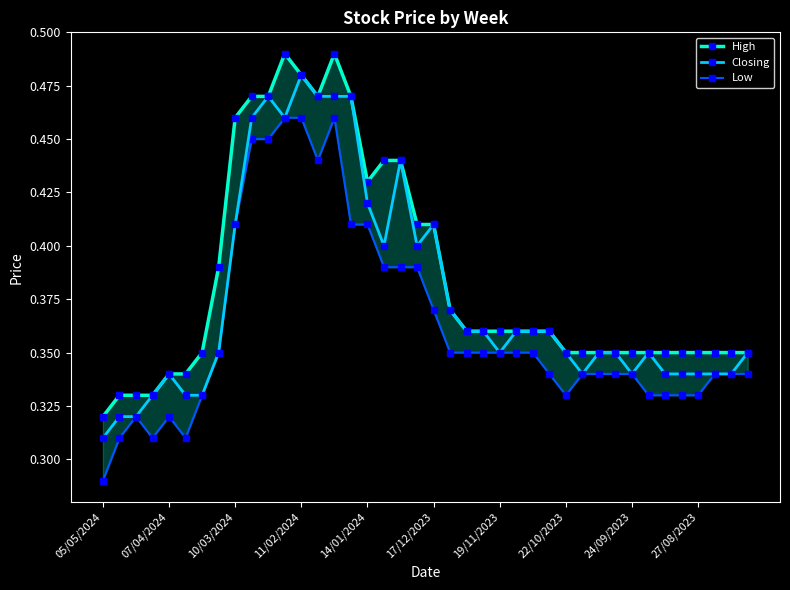

Reading left to right, list all the values displayed in this chart.

High: 0.3	0.3	0.3	0.3	0.3	0.3	0.3	0.4	0.5	0.5	0.5	0.5	0.5	0.5	0.5	0.5	0.4	0.4	0.4	0.4	0.4	0.4	0.4	0.4	0.4	0.4	0.4	0.4	0.3	0.3	0.3	0.3	0.3	0.3	0.3	0.3	0.3	0.3	0.3	0.3
Closing: 0.3	0.3	0.3	0.3	0.3	0.3	0.3	0.3	0.4	0.5	0.5	0.5	0.5	0.5	0.5	0.5	0.4	0.4	0.4	0.4	0.4	0.4	0.4	0.4	0.3	0.4	0.4	0.4	0.3	0.3	0.3	0.3	0.3	0.3	0.3	0.3	0.3	0.3	0.3	0.3
Low: 0.3	0.3	0.3	0.3	0.3	0.3	0.3	0.3	0.4	0.5	0.5	0.5	0.5	0.4	0.5	0.4	0.4	0.4	0.4	0.4	0.4	0.3	0.3	0.3	0.3	0.3	0.3	0.3	0.3	0.3	0.3	0.3	0.3	0.3	0.3	0.3	0.3	0.3	0.3	0.3